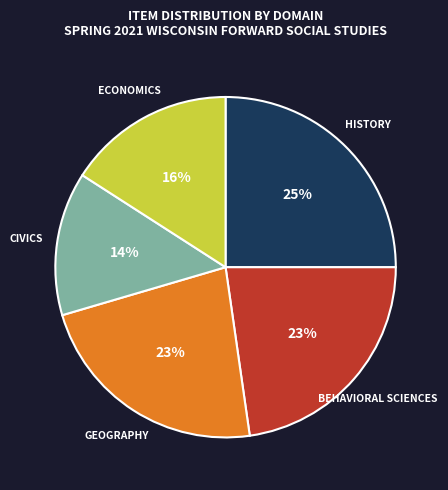

Does any single category account for the majority?

No